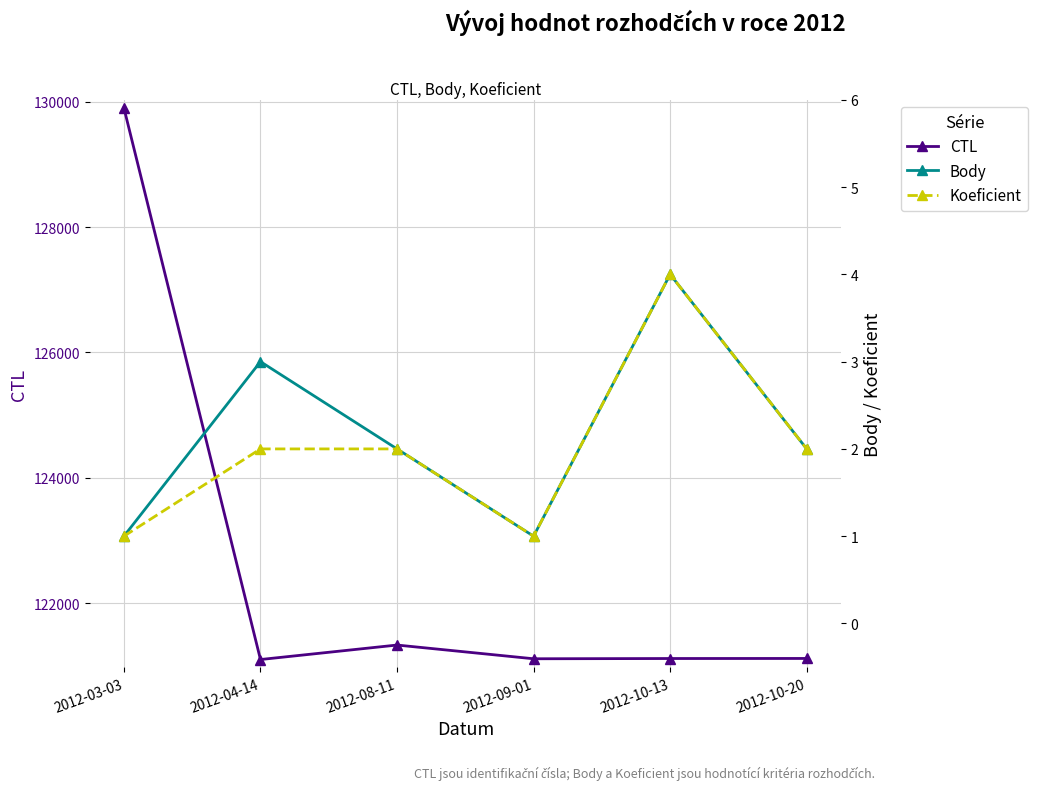

Reading left to right, list all the values displayed in this chart.

CTL: 129901	121102	121333	121114	121118	121119
Body: 1	3	2	1	4	2
Koeficient: 1	2	2	1	4	2